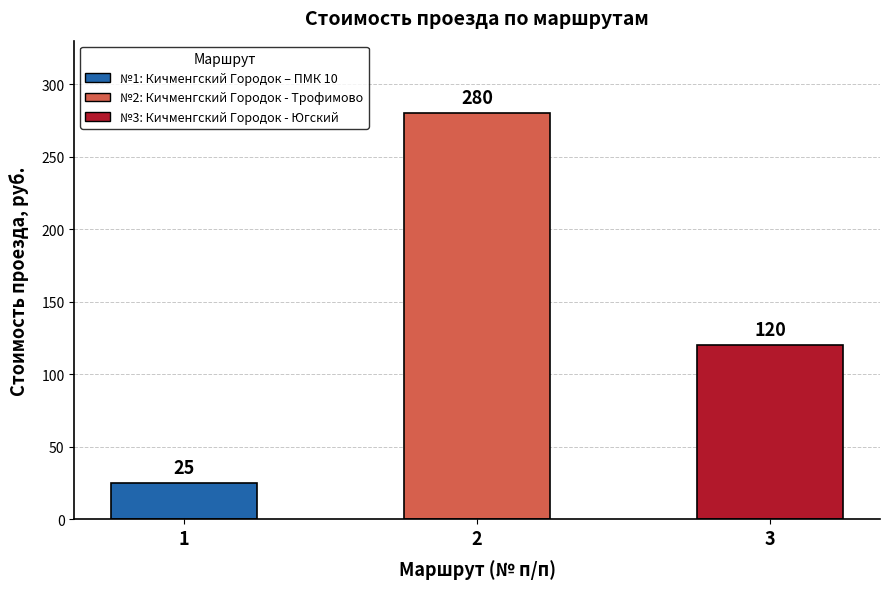

How many values are between 25 and 280?

3